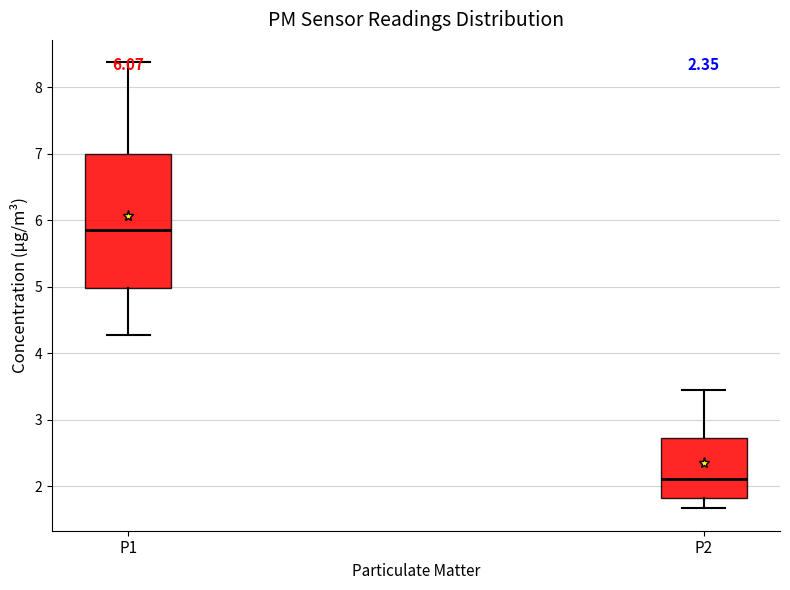

Comparing the boxes themselves (not the whiskers), which one is the tallest?

P1